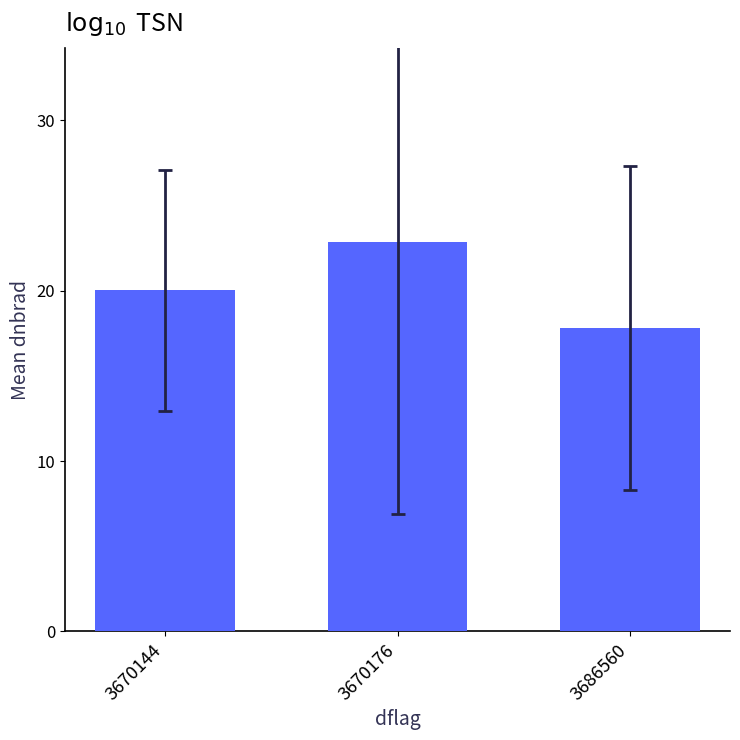

List the labels in order of value, largest first.

3670176, 3670144, 3686560